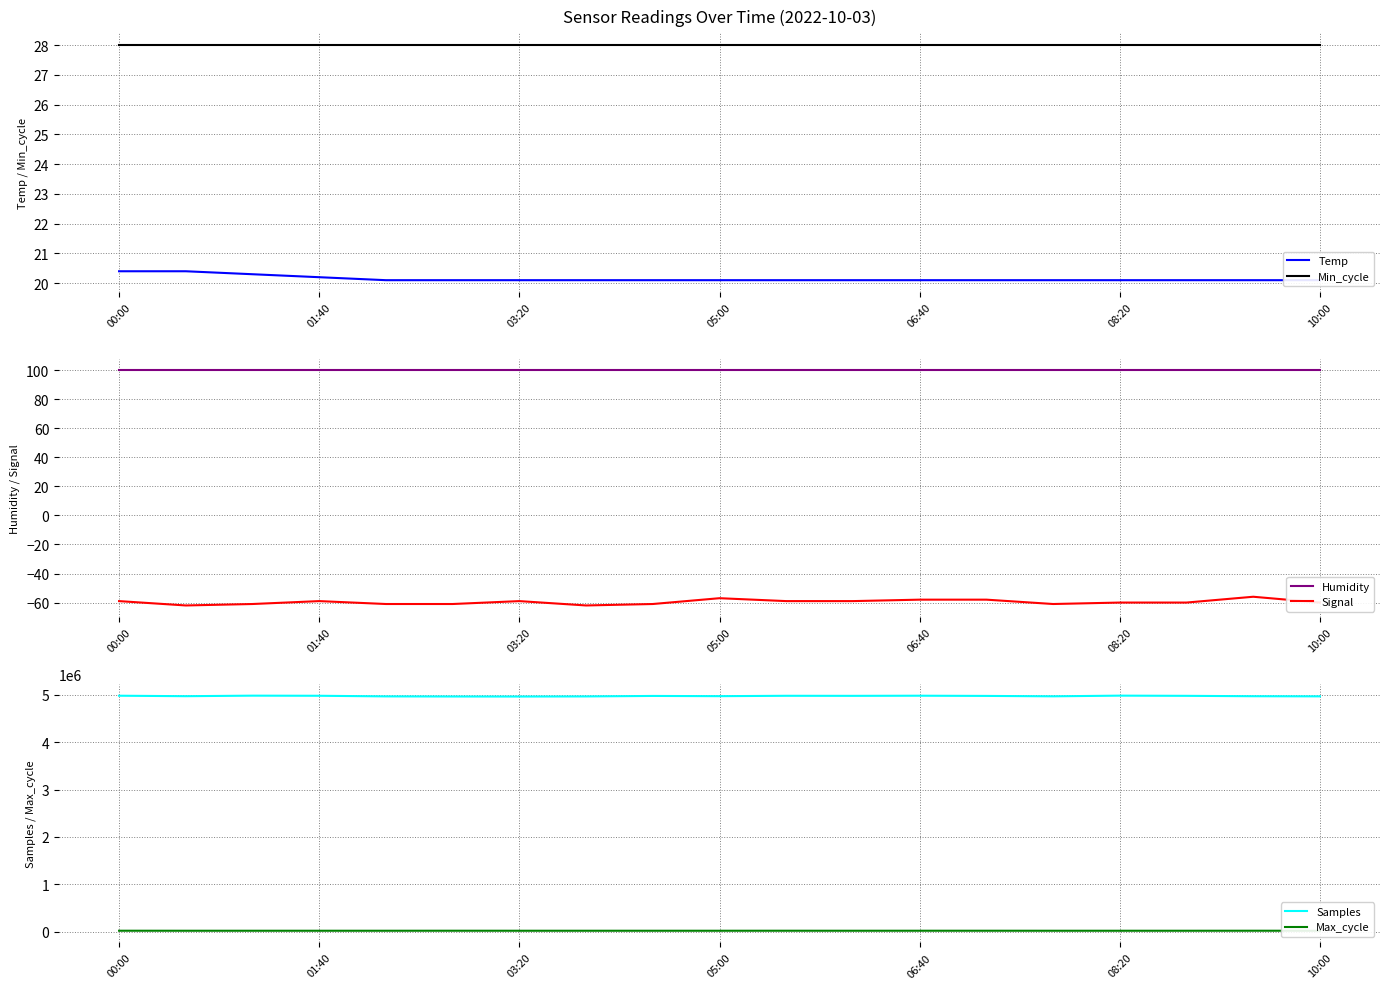

True or false: Samples and Signal intersect in this chart.

False